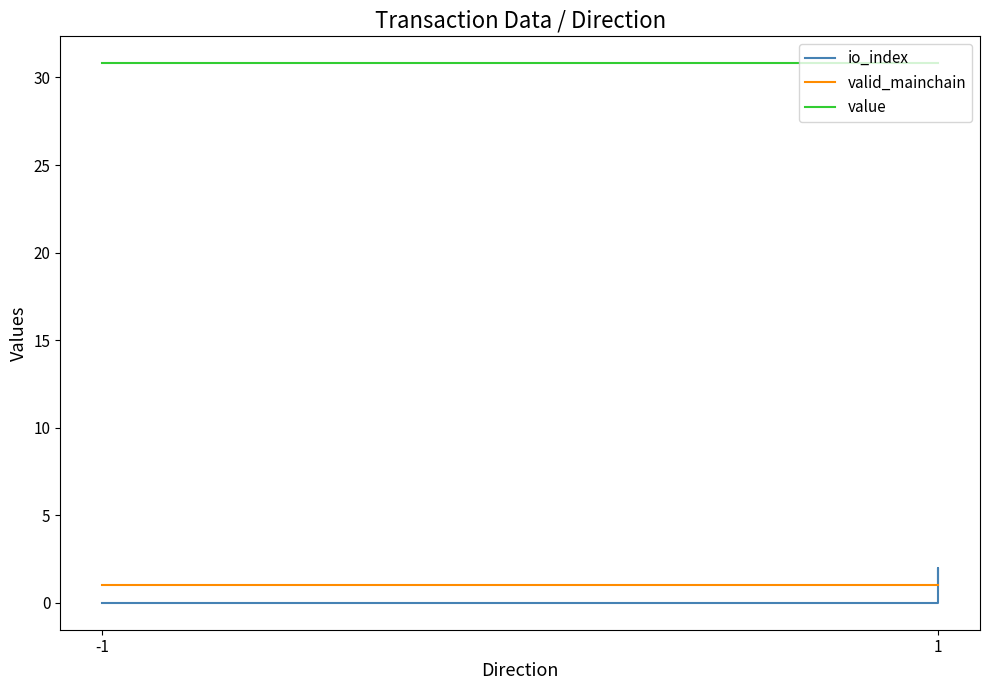

True or false: io_index and value cross at least once.

False